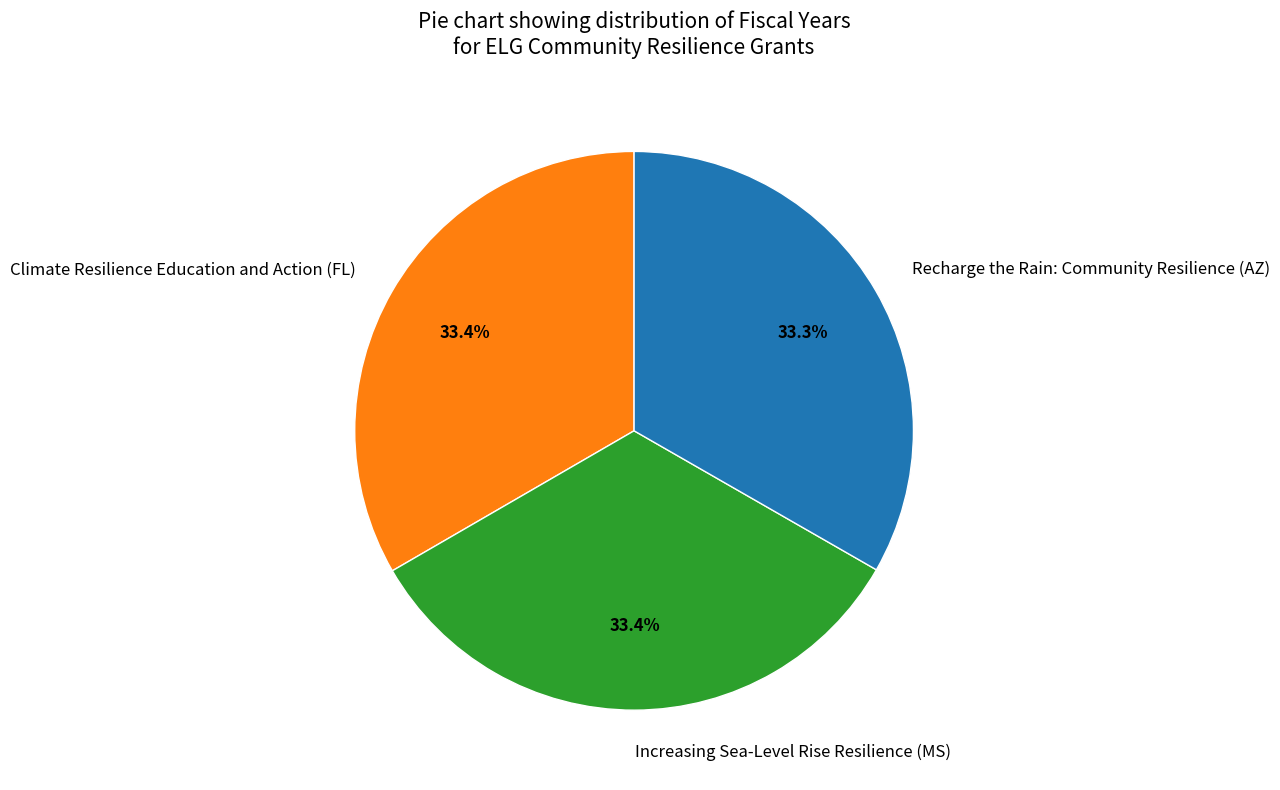

Approximately how many times larger is the value at Climate Resilience Education and Action (FL) compared to Increasing Sea-Level Rise Resilience (MS)?

1.0